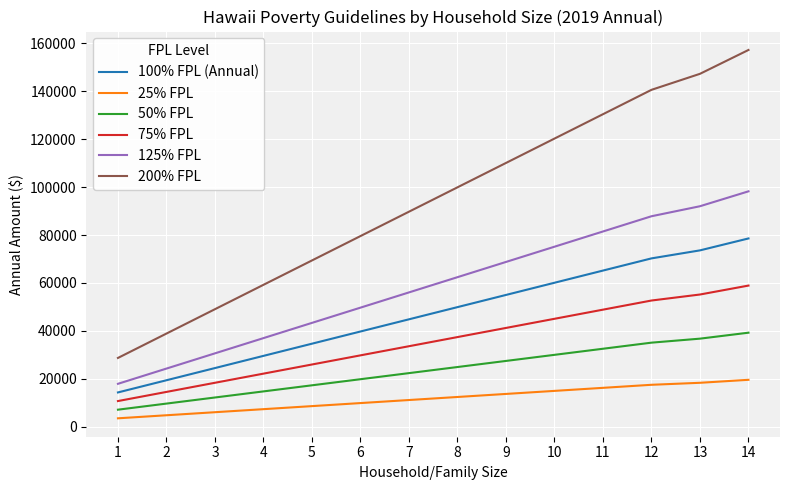

What is the smallest value displayed?

3595.0